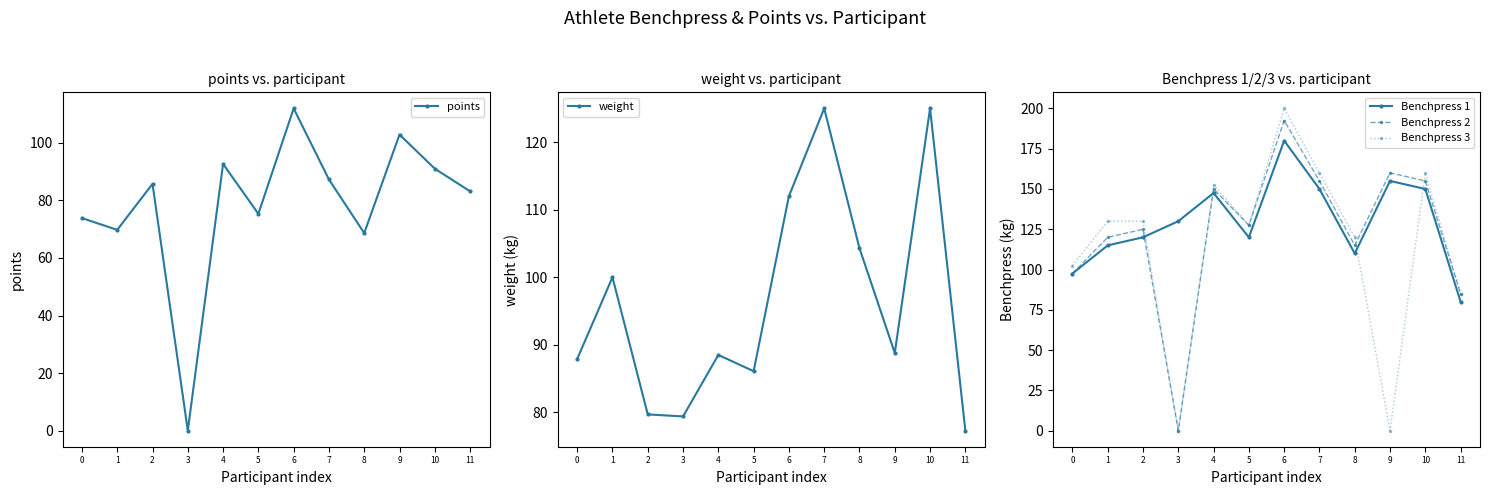

Is it true that weight equals 88.5 at 4?

True